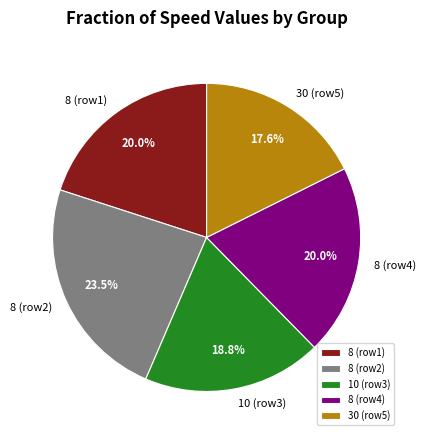

Do 30 (row5) and 10 (row3) together represent more than half of the pie?

No